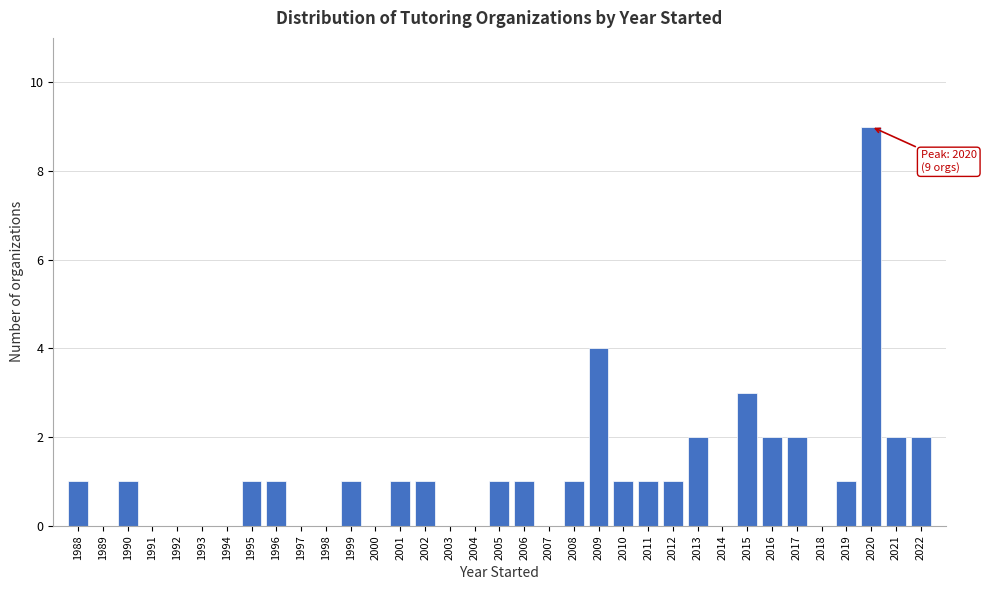

True or false: the data shows 1 at 2013.

False